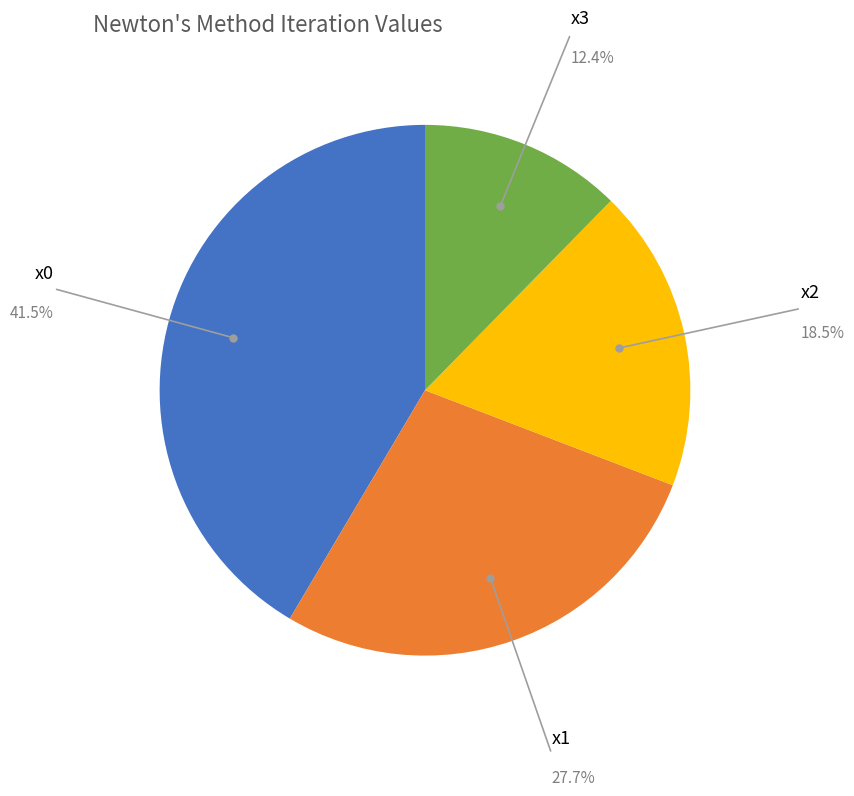

Do x2 and x0 together represent more than half of the pie?

Yes